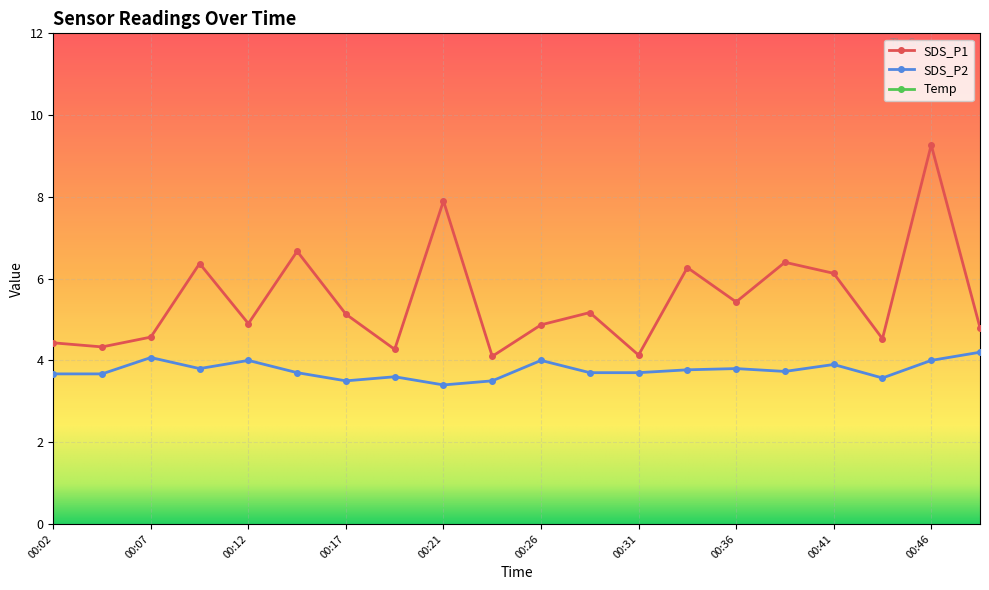

How many interior local valleys does the SDS_P1 series have?

7